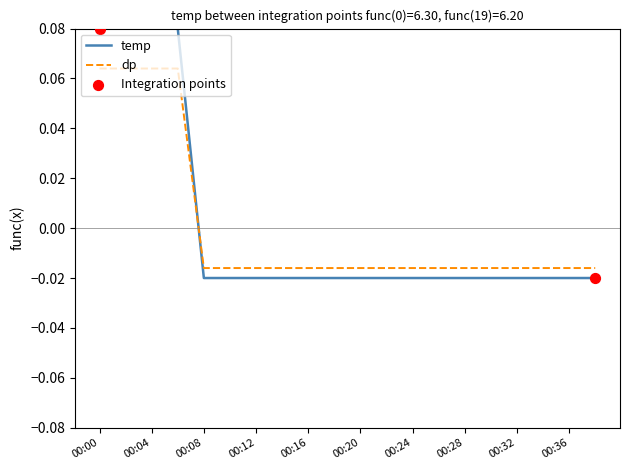

Which series has the largest range (max minus min)?

temp